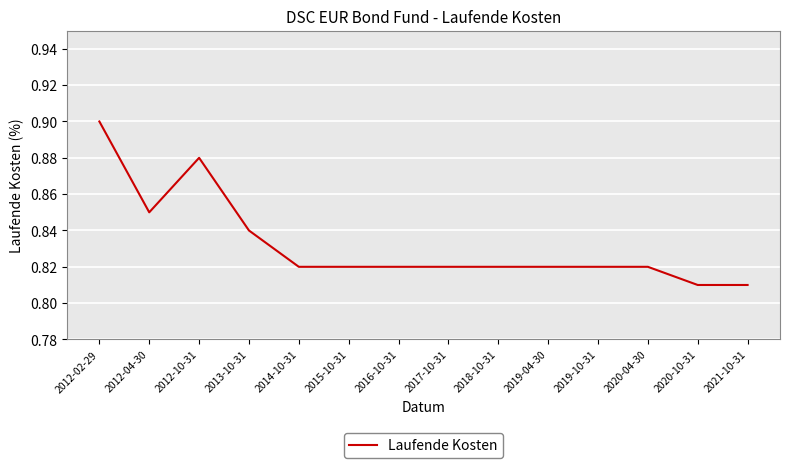

The chart shows a value of 0.6 at 2012-10-31. True or false?

False